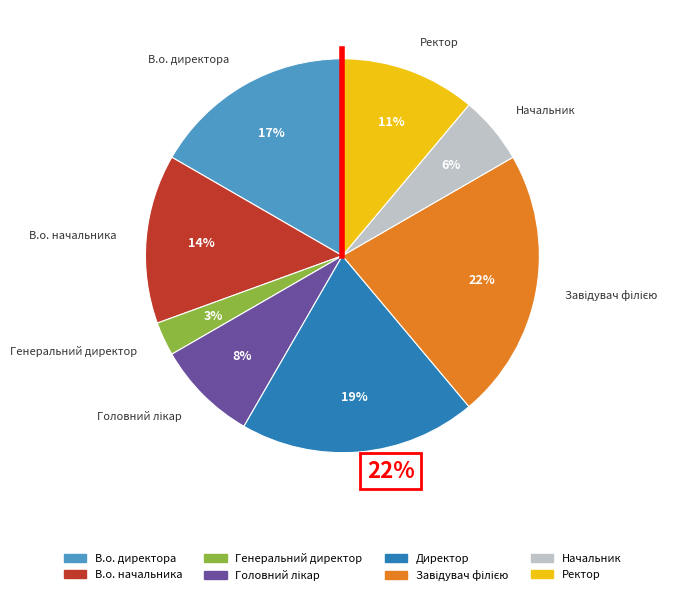

How many segments does this pie chart have?

8